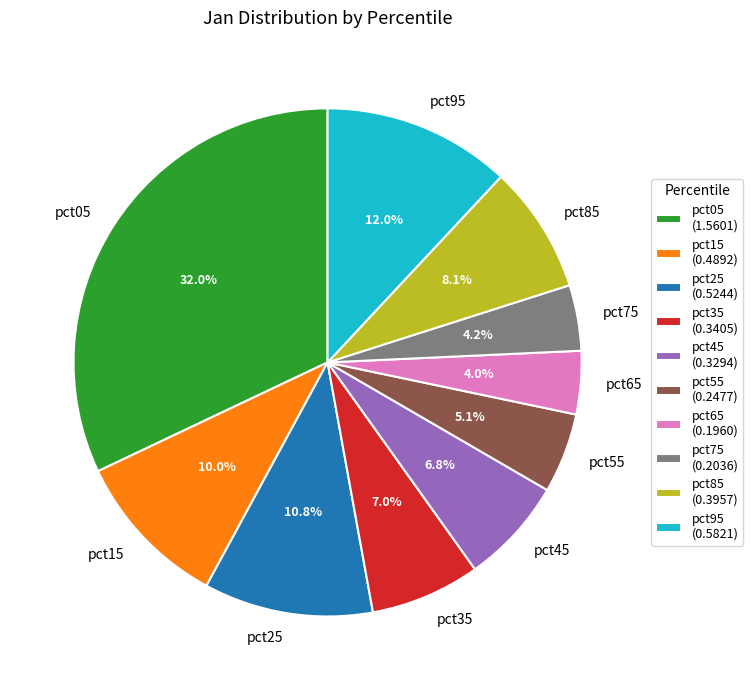

Is there a majority slice in this chart?

No